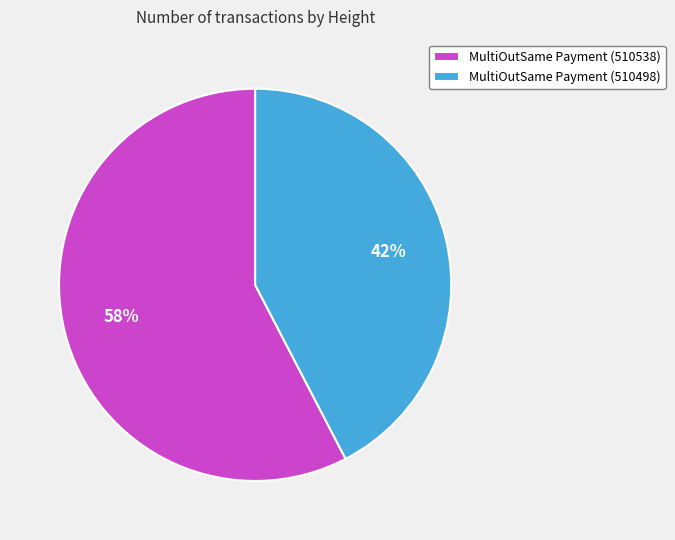

To the nearest percent, what portion does MultiOutSame Payment (510538) represent?

58%